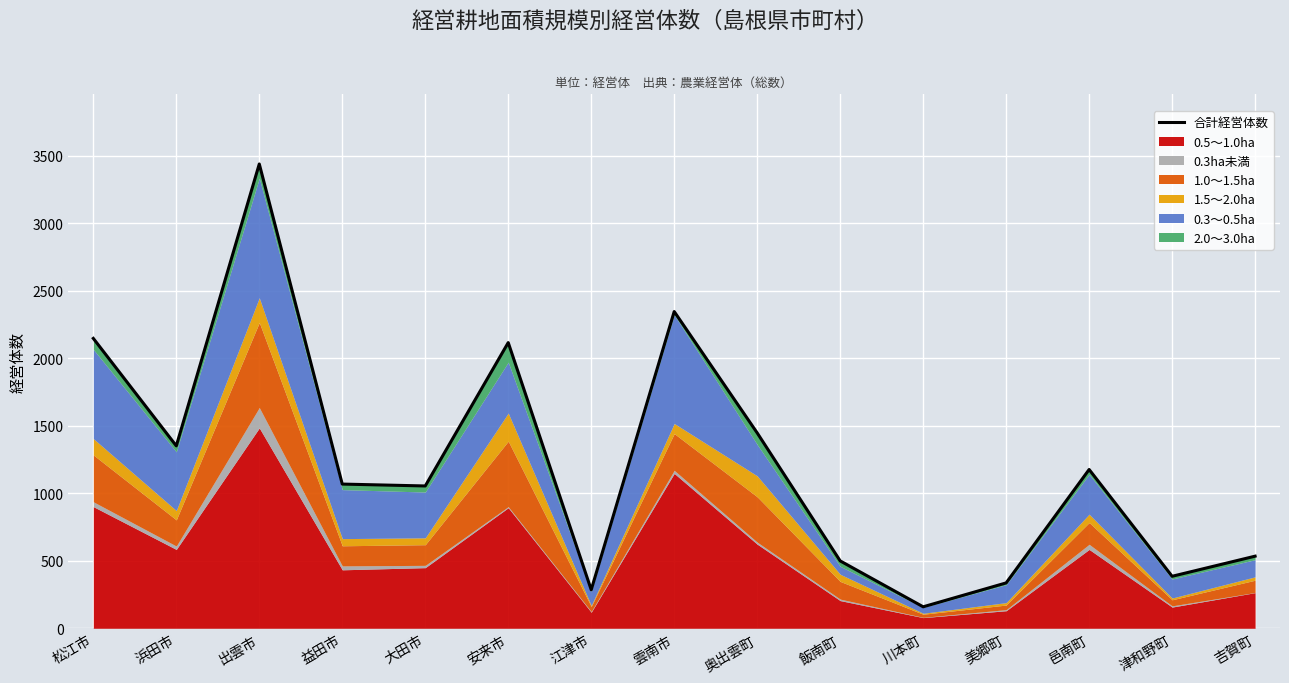

What is the label of the 12th point from the left?

美郷町